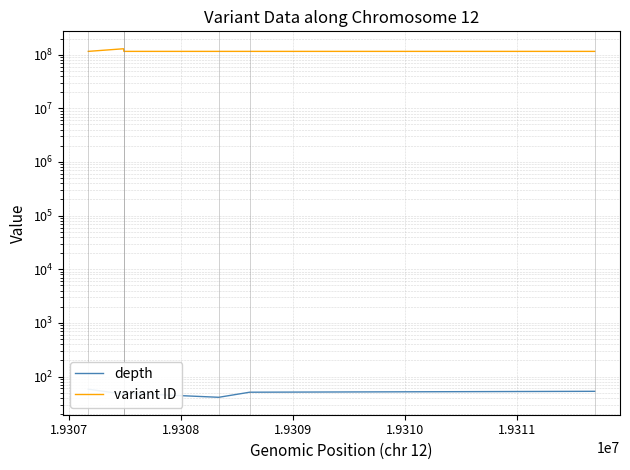

What is the total value across all series at 1.9309?

115278615